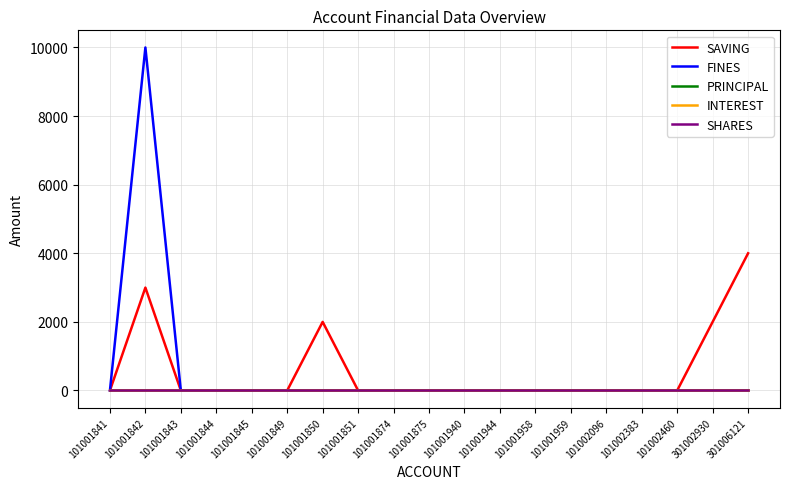

The value of FINES at 101001940 is 5093. True or false?

False